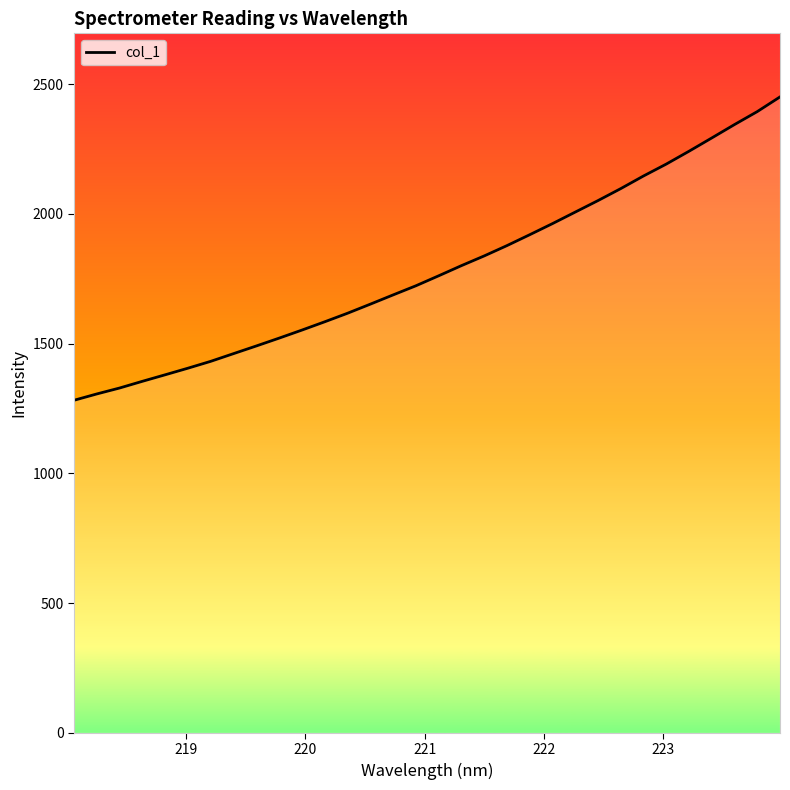

What is the maximum value shown in the chart?

2450.6